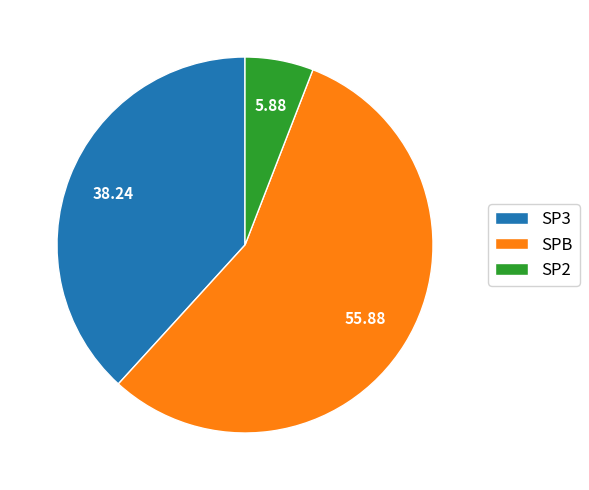

Which category accounts for the majority?

SPB